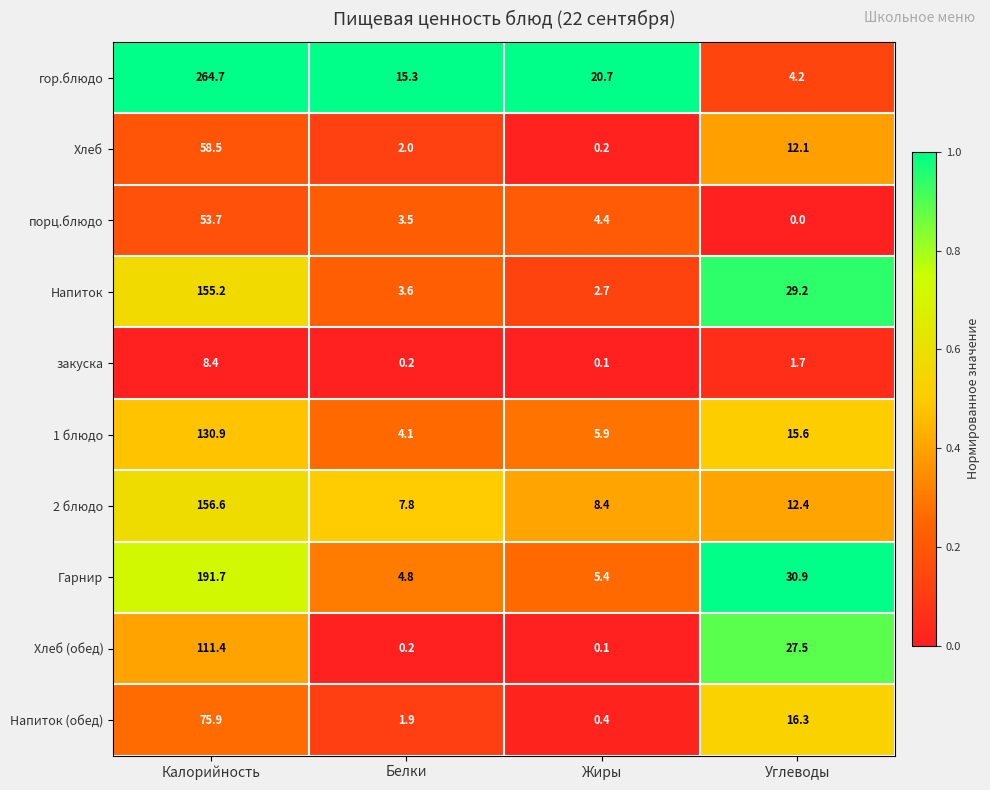

Between Калорийность and Белки, which series saw the biggest shift?

гор.блюдо